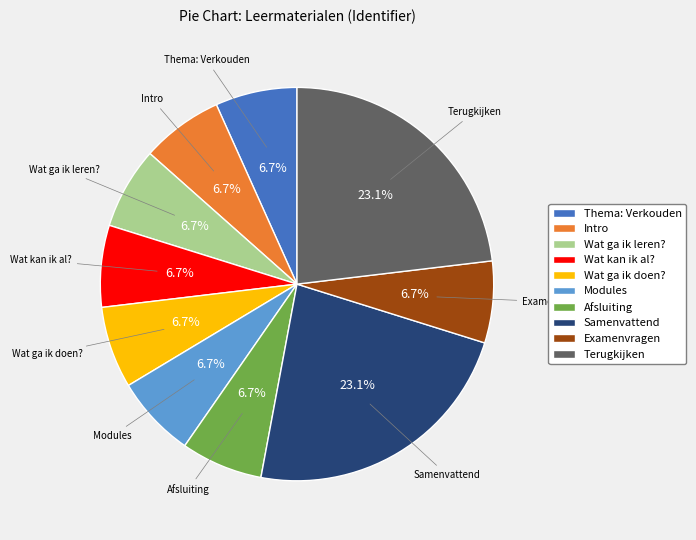

Is there any slice that represents more than half of the pie?

No